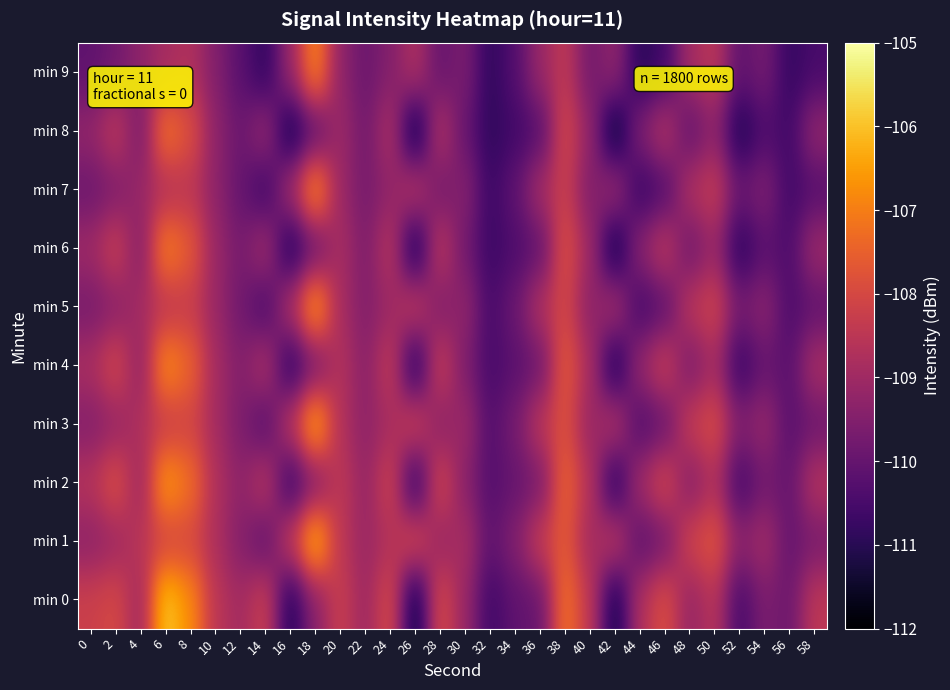

What is the smallest value displayed?

-111.7